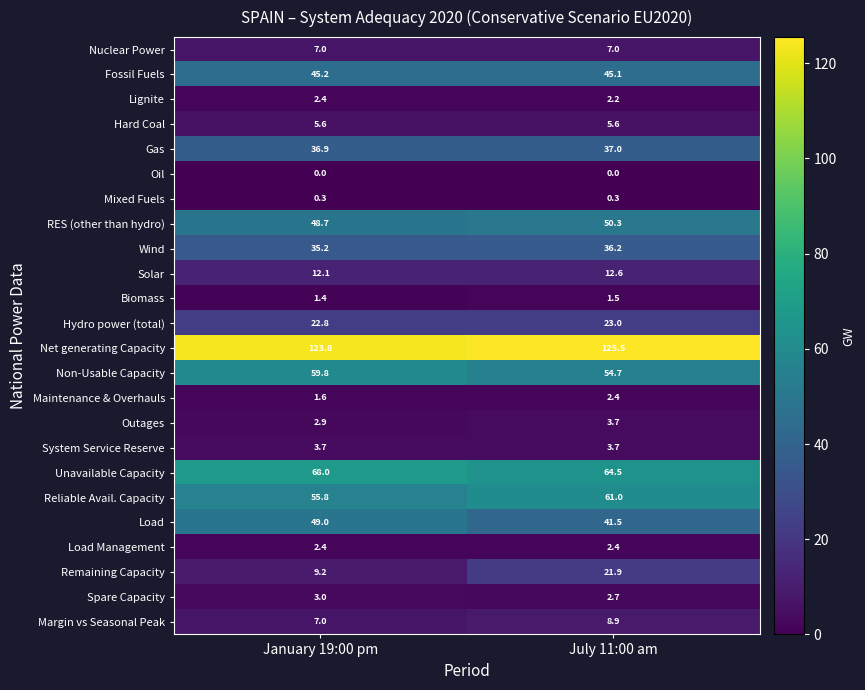

The Net generating Capacity series shows 73.4 at January 19:00 pm. True or false?

False